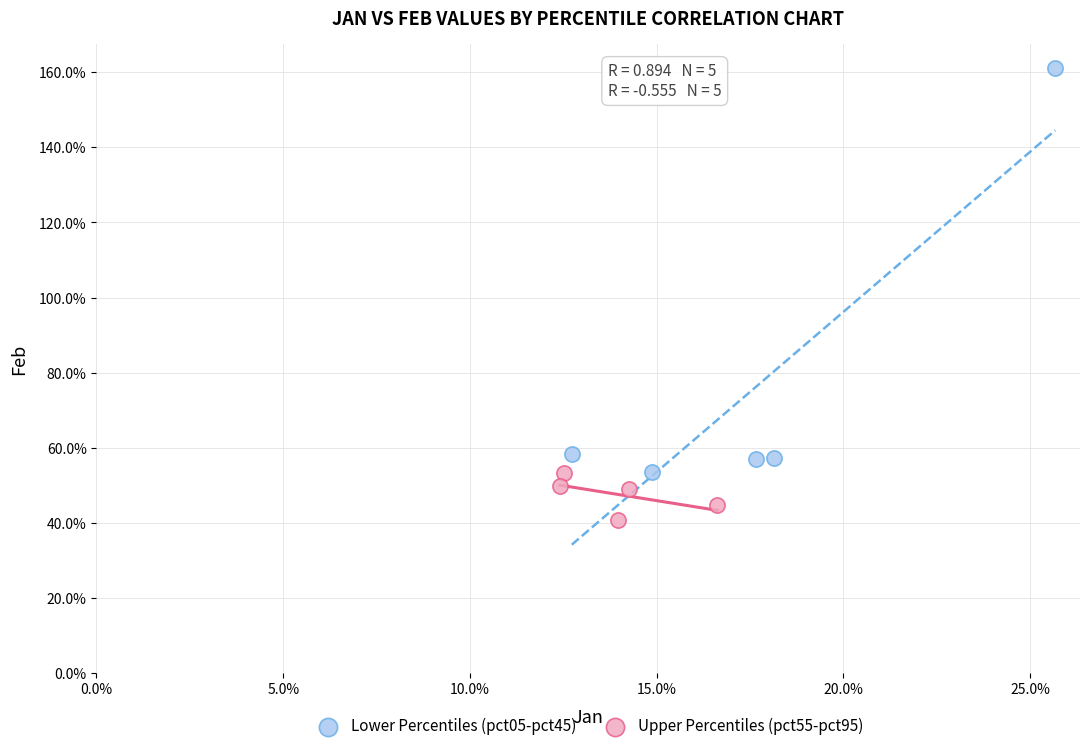

Which series has the largest Y range (max minus min)?

Lower Percentiles (pct05-pct45)